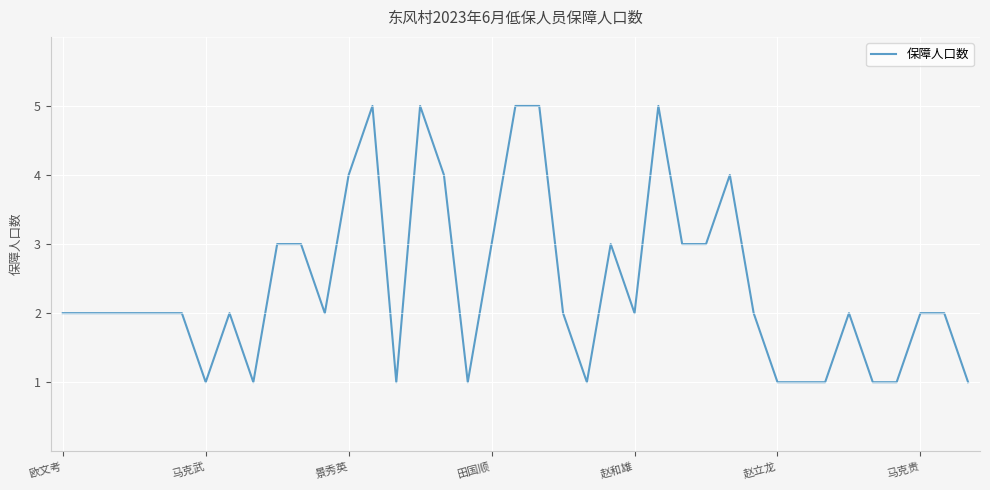

What is the average value?

2